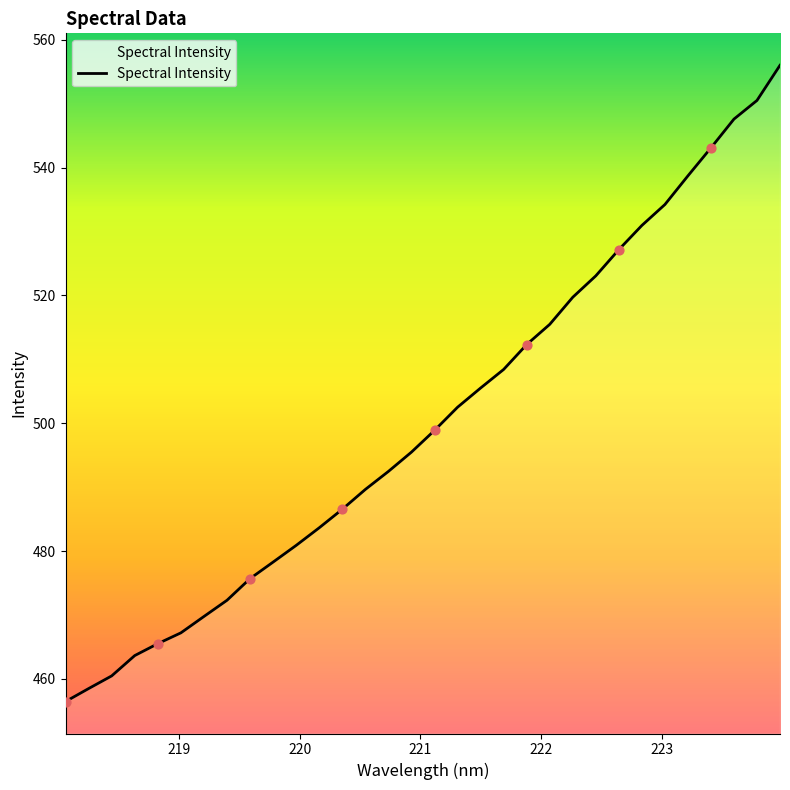

What is the difference between the maximum and minimum values?

99.5